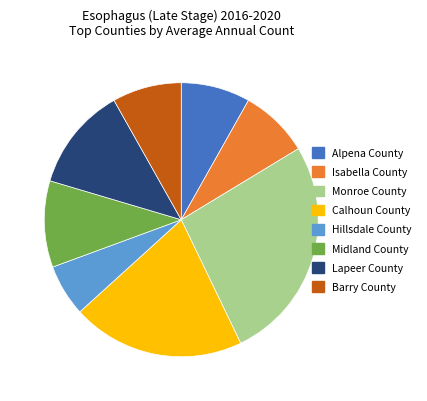

Does Barry County represent more than half of the total?

No